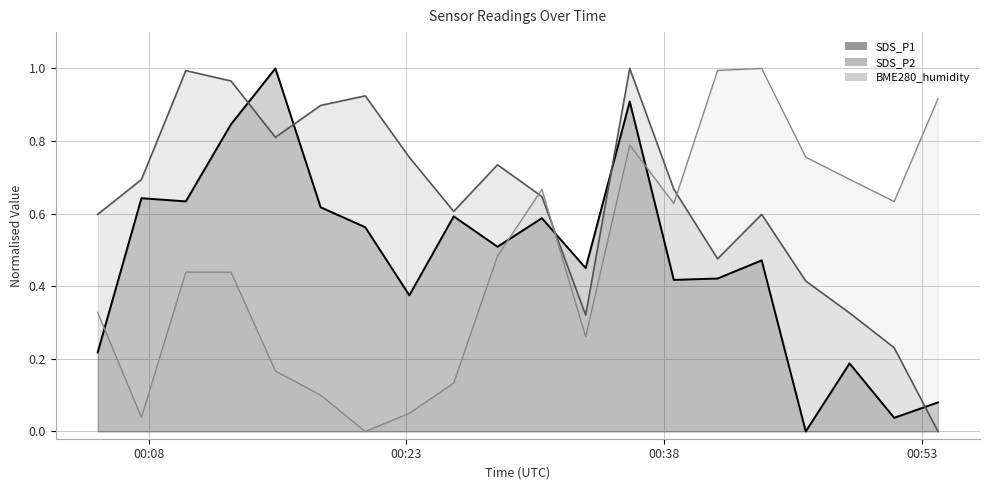

What are all the series names shown in the legend?

SDS_P1, SDS_P2, BME280_humidity